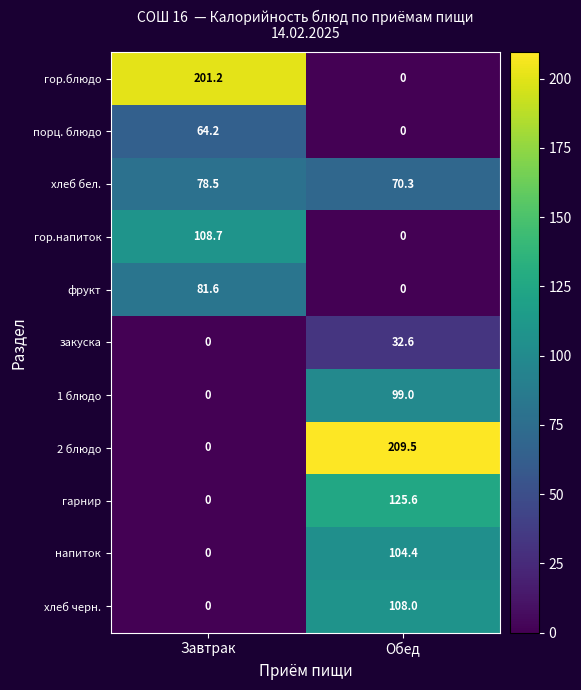

Between Завтрак and Обед, which series saw the biggest shift?

2 блюдо